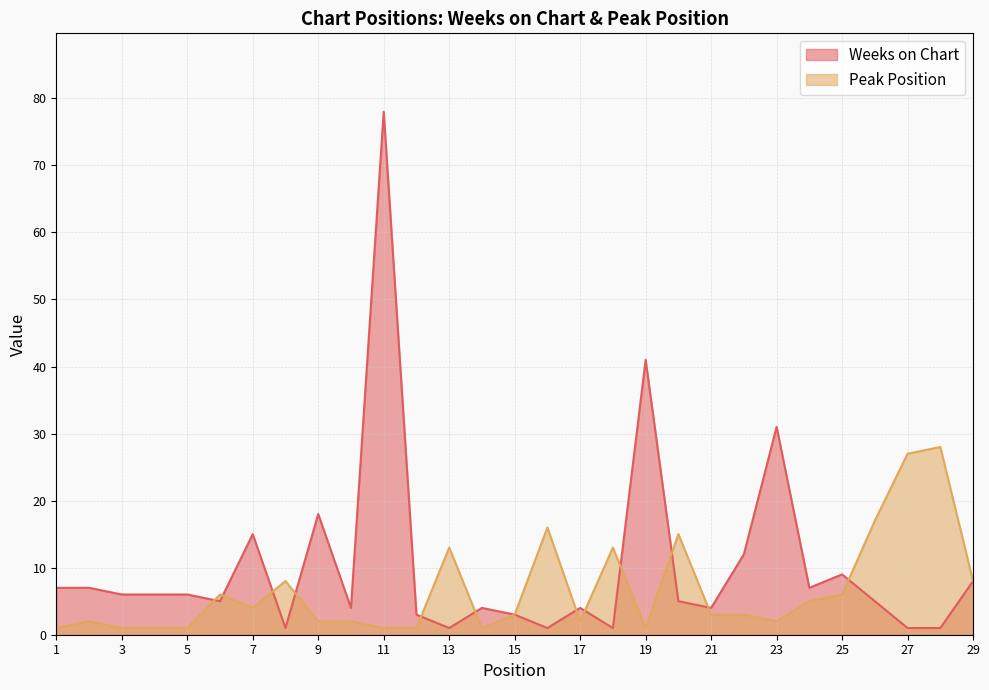

Reading right to left, extract all data points from this chart.

Weeks on Chart: 8	1	1	5	9	7	31	12	4	5	41	1	4	1	3	4	1	3	78	4	18	1	15	5	6	6	6	7	7
Peak Position: 8	28	27	17	6	5	2	3	3	15	1	13	2	16	3	1	13	1	1	2	2	8	4	6	1	1	1	2	1